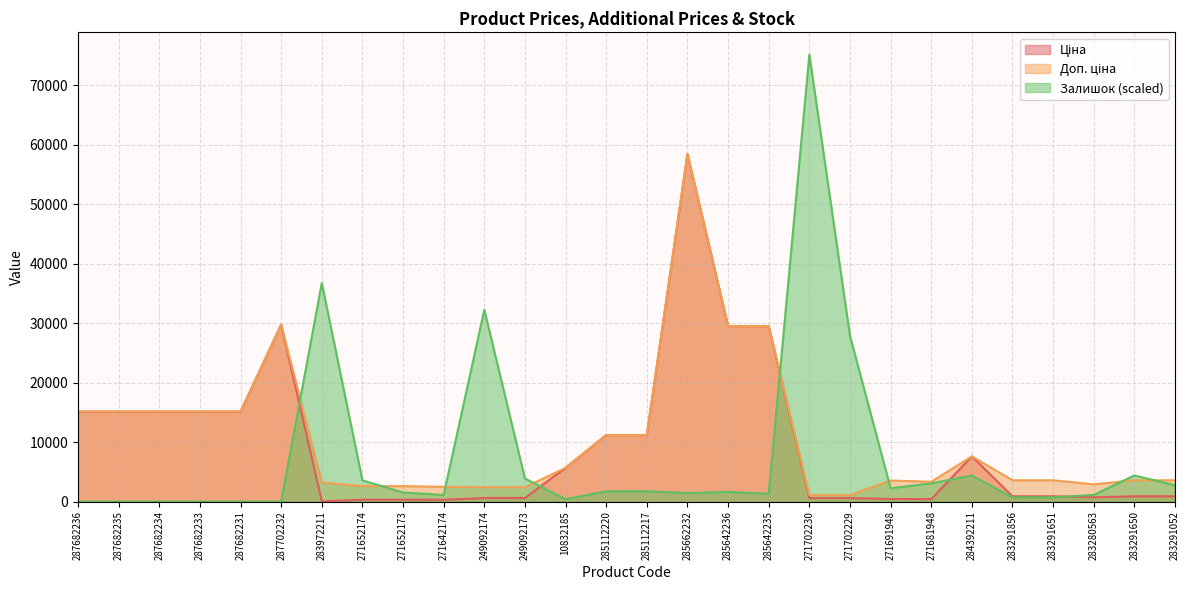

The Ціна series shows 574.8 at 271681948. True or false?

False